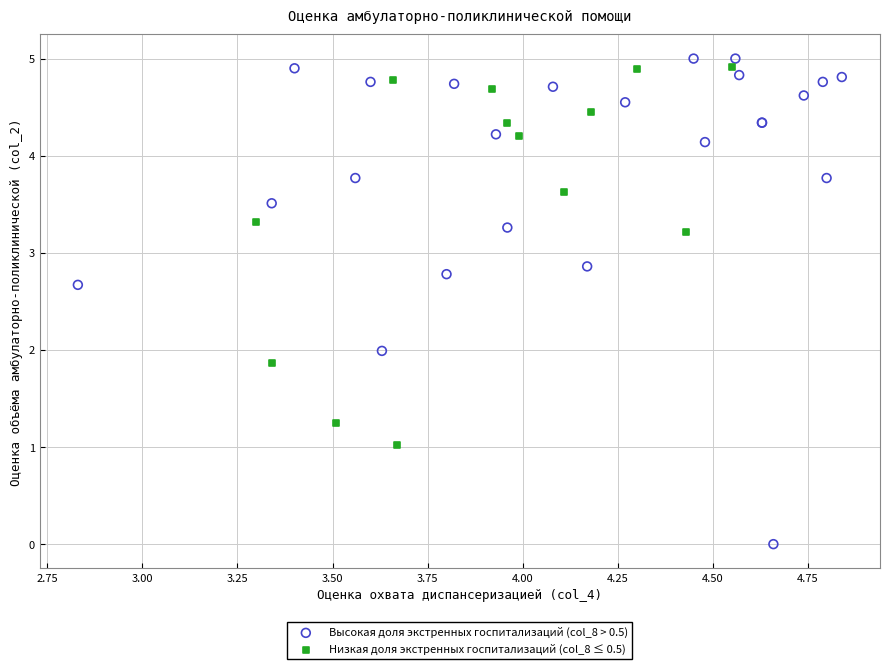

Which series contains the lowest Y value?

Высокая доля экстренных госпитализаций (col_8 > 0.5)